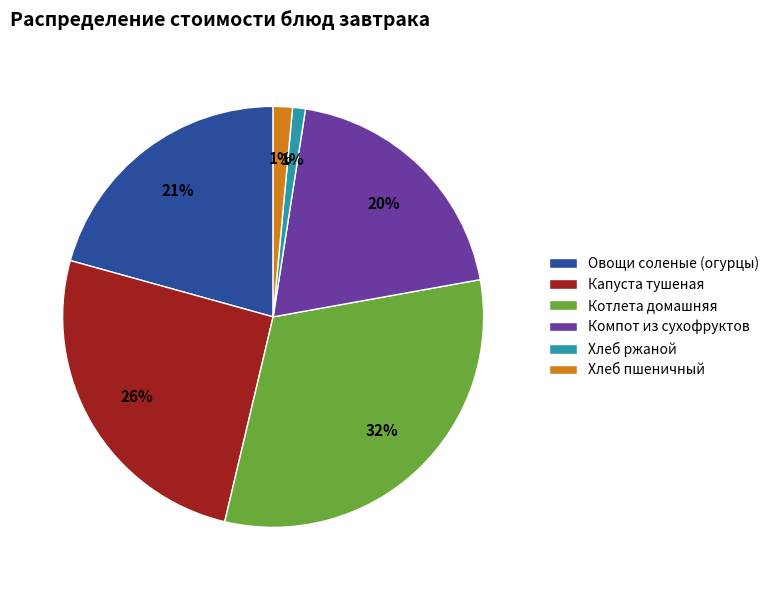

What is the largest slice in the pie chart?

Котлета домашняя